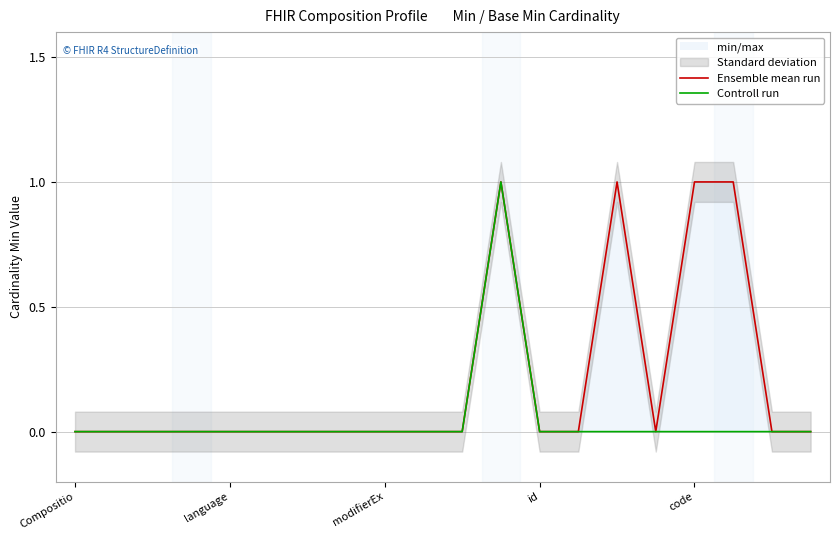

Count the Controll run values in the range 0 to 1.

20